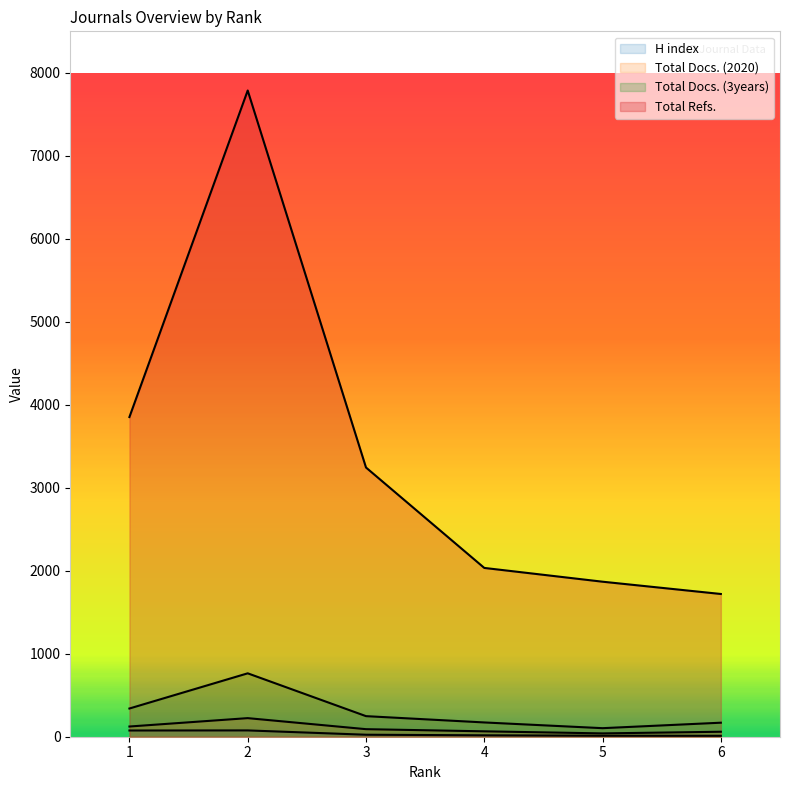

How many lines are shown in the chart?

4